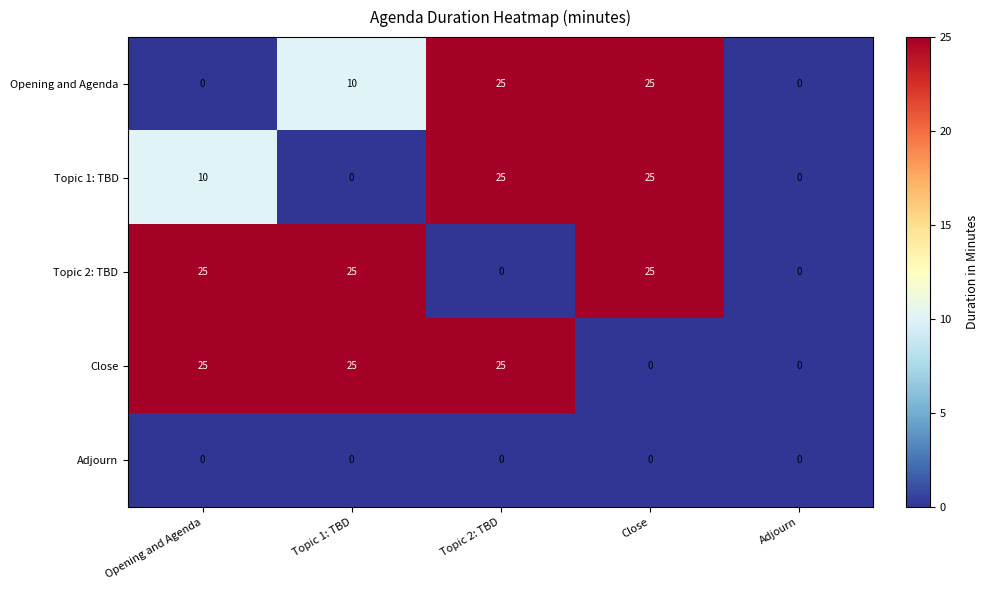

Is it true that Opening and Agenda equals 6 at Topic 2: TBD?

False